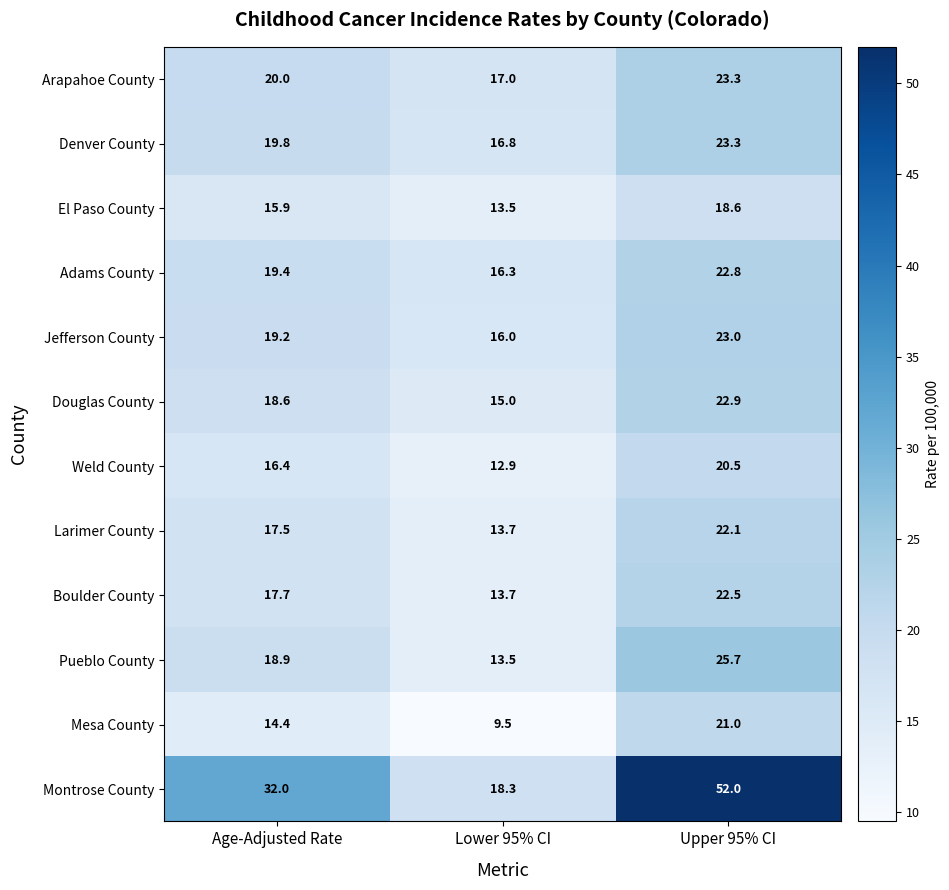

Is it true that Arapahoe County equals 38.5 at Upper 95% CI?

False